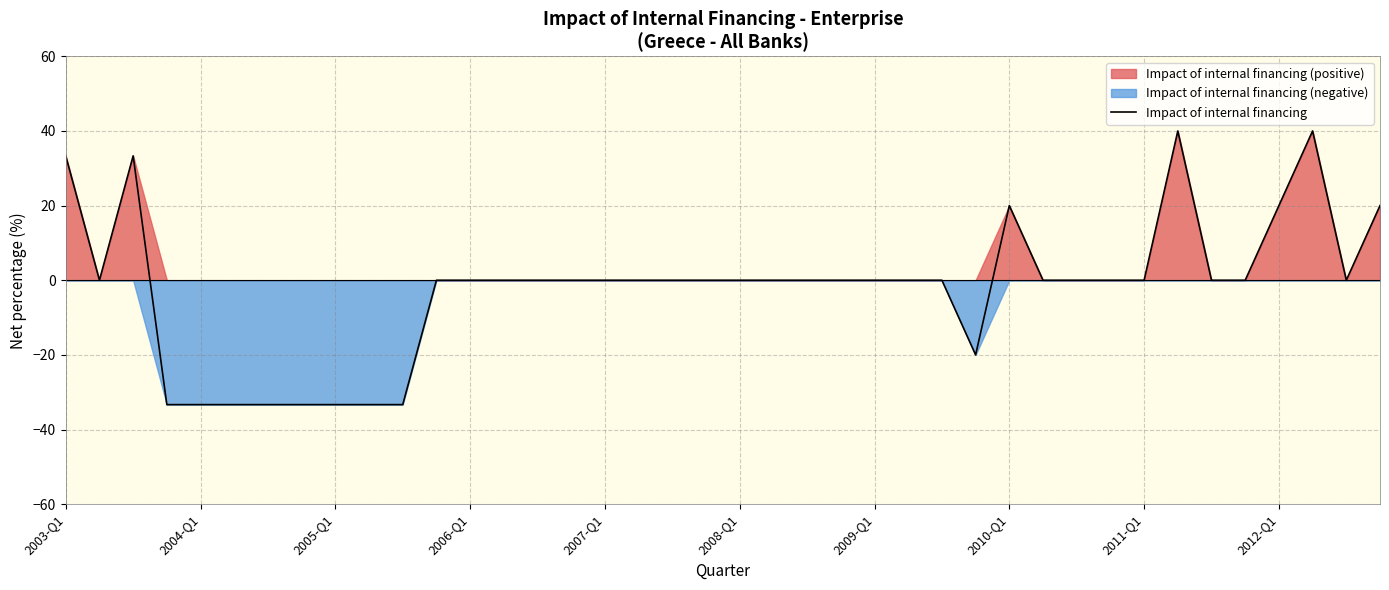

Count the number of categories in the chart.

40